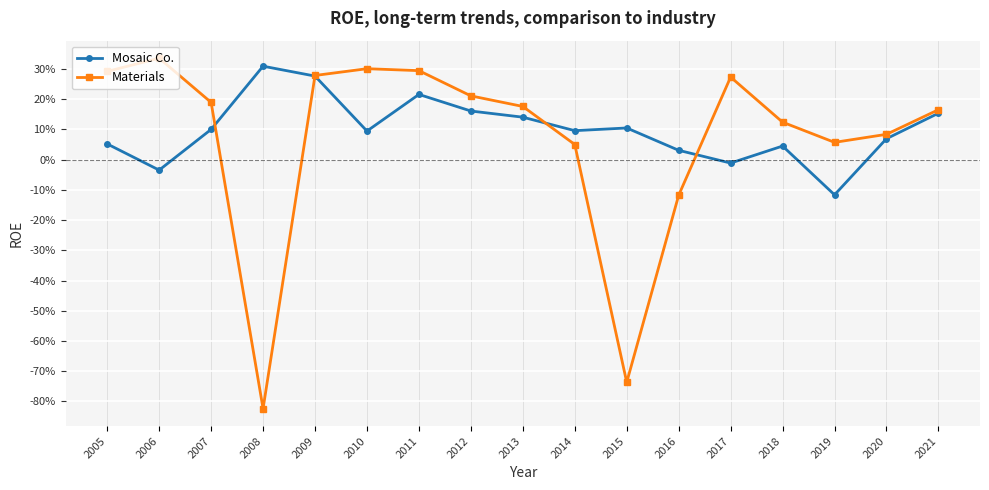

Reading left to right, transcribe all the data shown in this chart.

Mosaic Co.: 0.1	-0.0	0.1	0.3	0.3	0.1	0.2	0.2	0.1	0.1	0.1	0.0	-0.0	0.0	-0.1	0.1	0.2
Materials: 0.3	0.3	0.2	-0.8	0.3	0.3	0.3	0.2	0.2	0.1	-0.7	-0.1	0.3	0.1	0.1	0.1	0.2